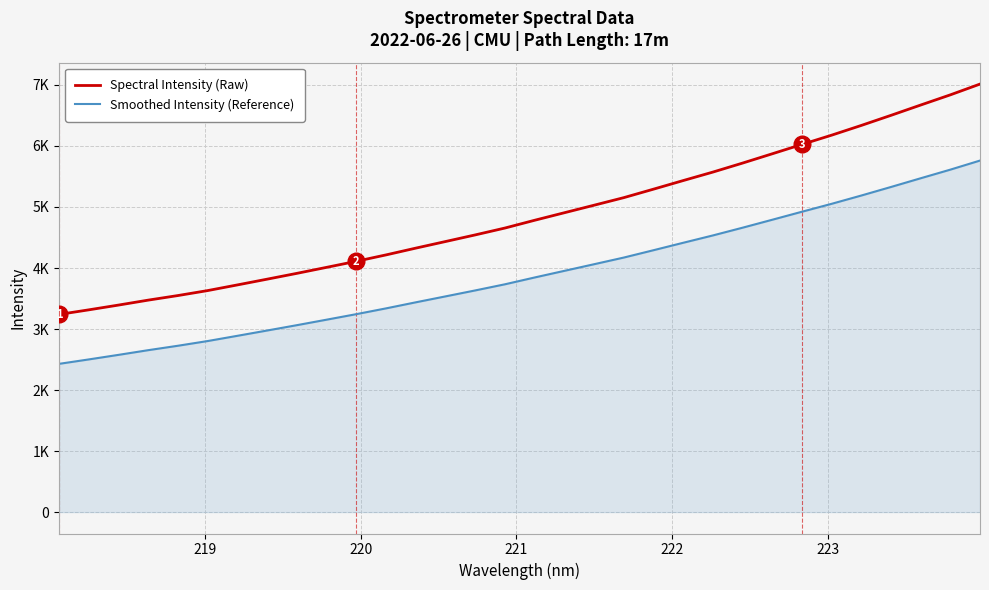

Does the chart display data point markers on the line(s)?

No